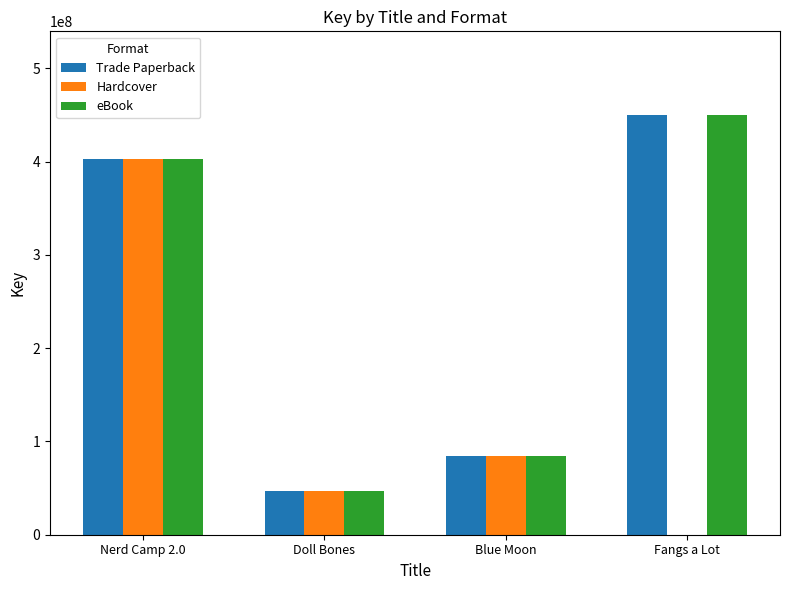

Is the value of Hardcover at Doll Bones greater than the value of Trade Paperback at Blue Moon?

No